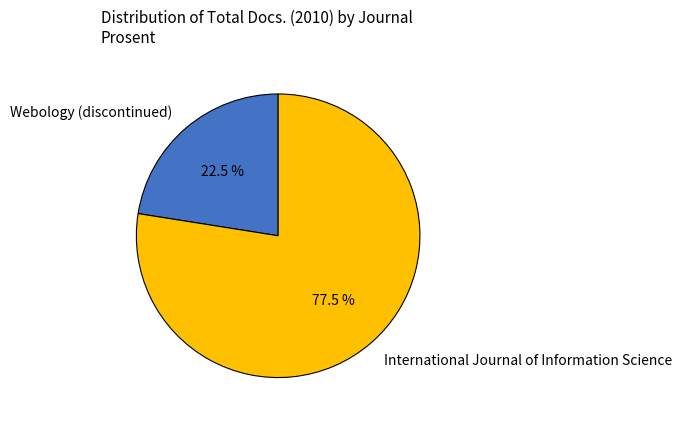

Is Webology (discontinued) the majority of the pie?

No